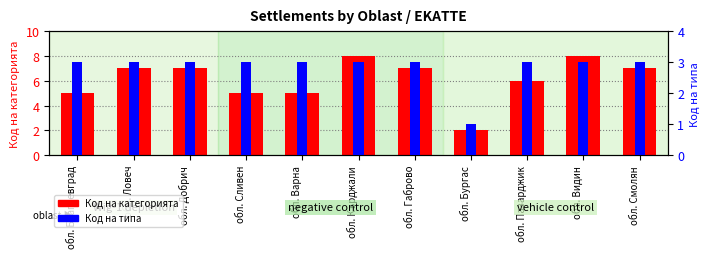

Which series changed the most between обл. Сливен and обл. Пазарджик?

Код на категорията